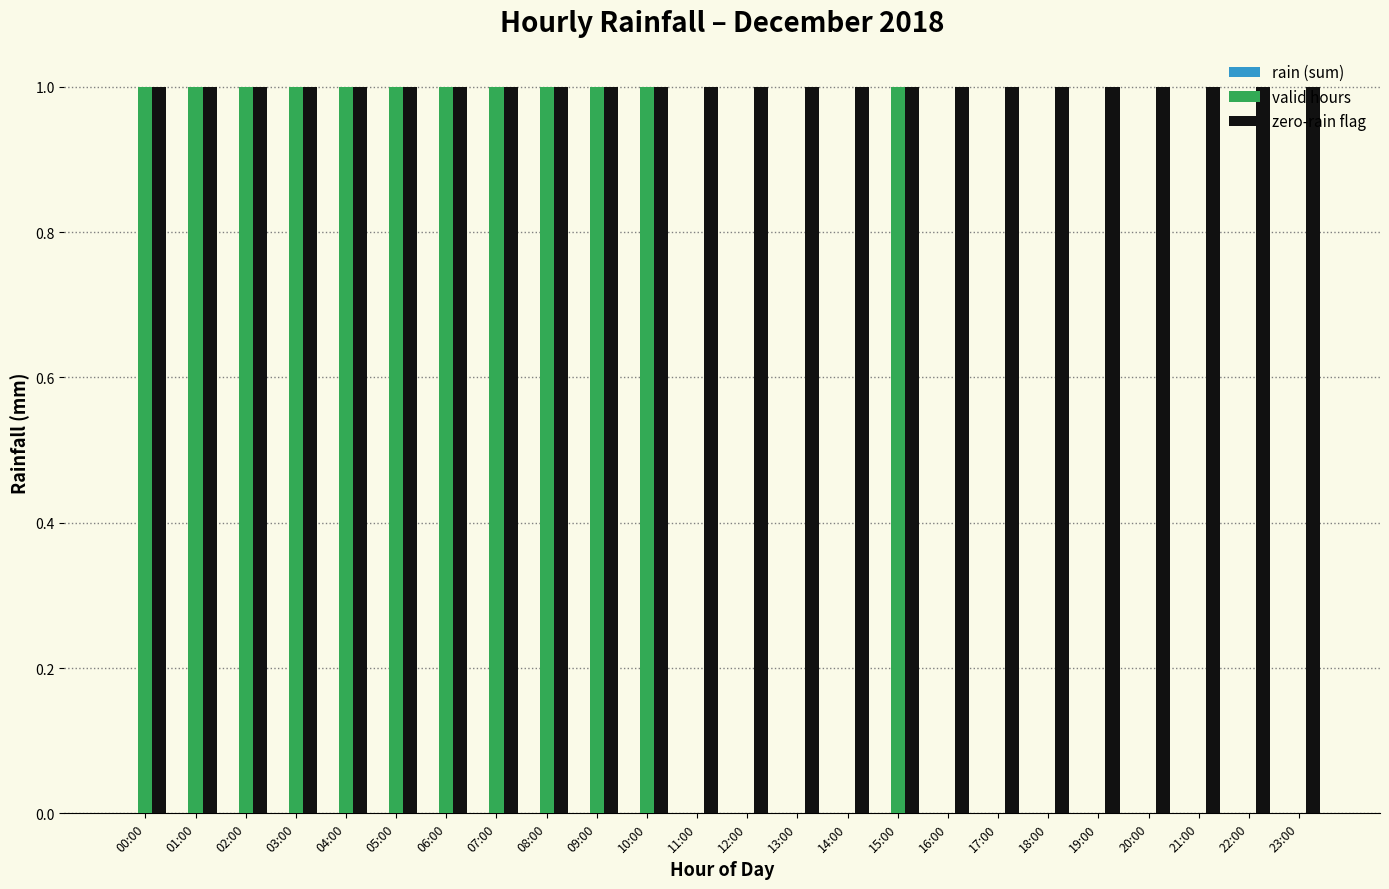

What is the greatest value displayed?

1